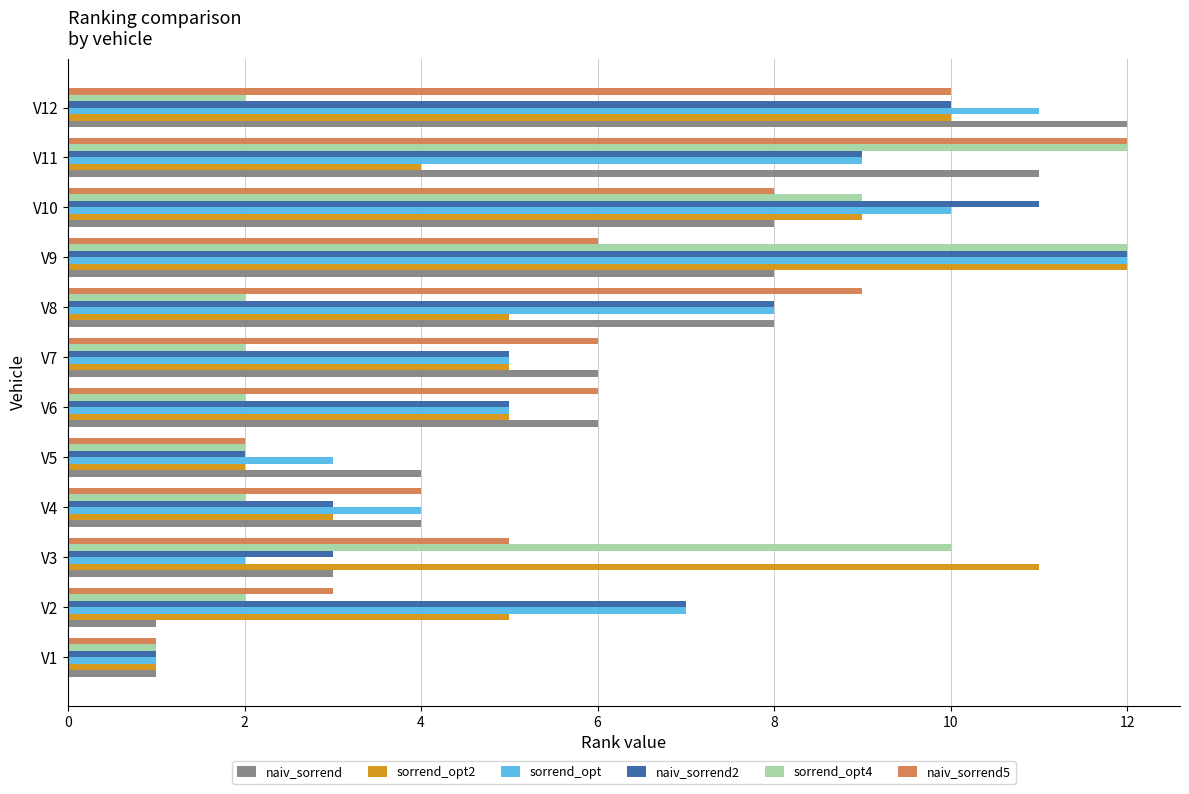

How many distinct data groups are displayed?

6